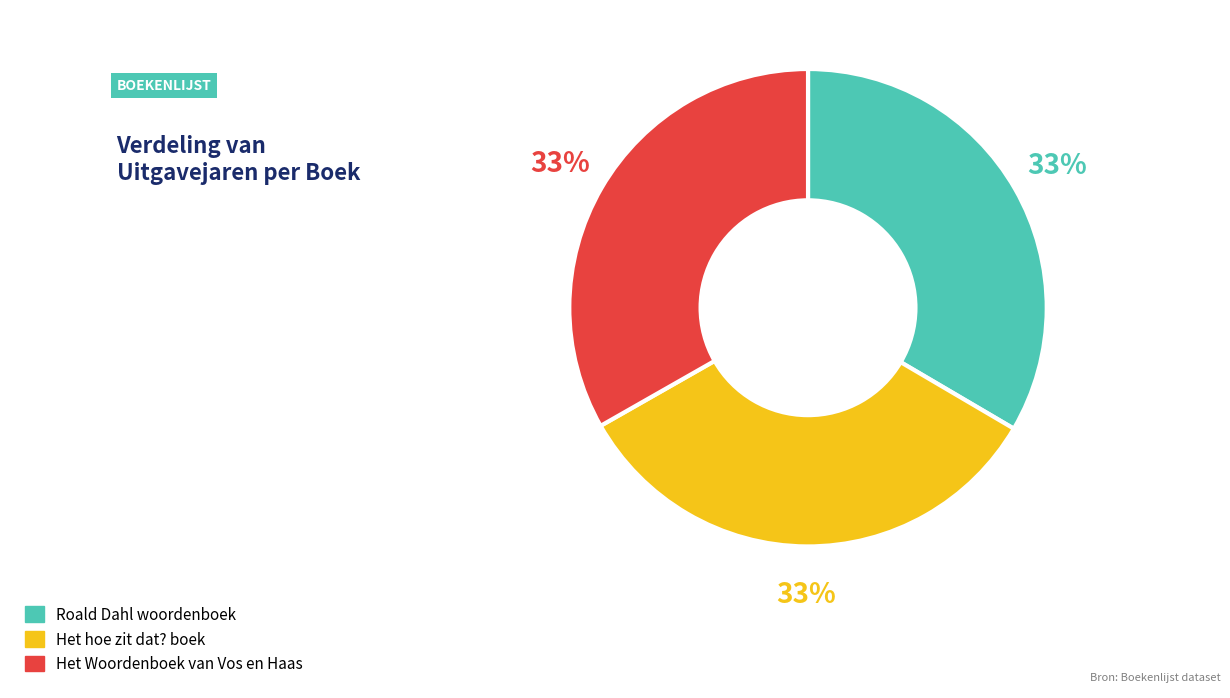

To the nearest percent, what percentage of the pie is Roald Dahl woordenboek?

33%